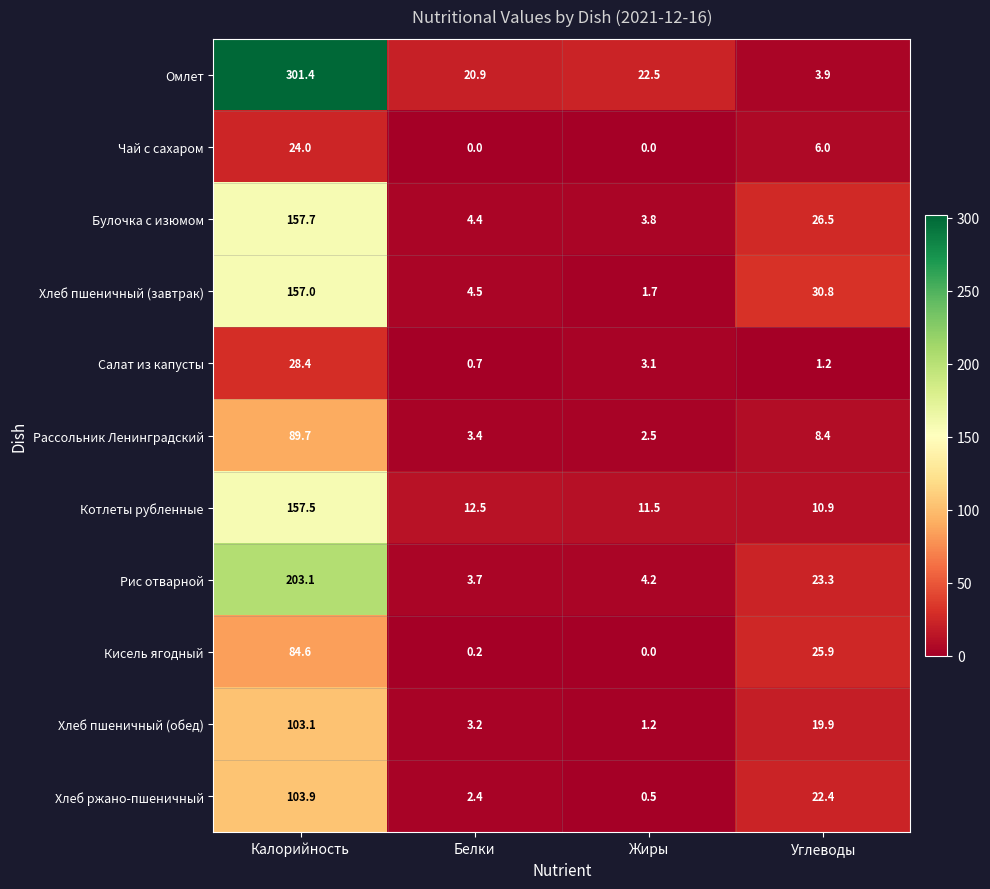

How many categories are shown in the chart?

4